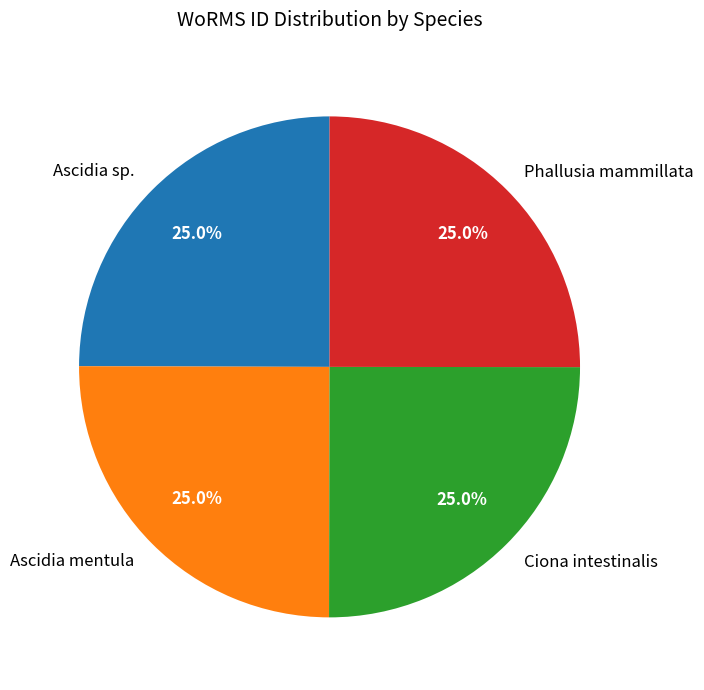

What percentage do Ascidia mentula and Phallusia mammillata together represent?

50.0%